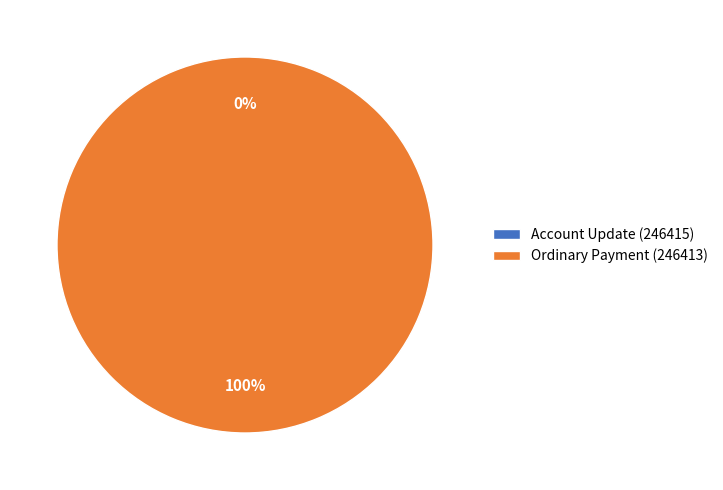

Which has a higher value, Account Update (246415) or Ordinary Payment (246413)?

Ordinary Payment (246413)